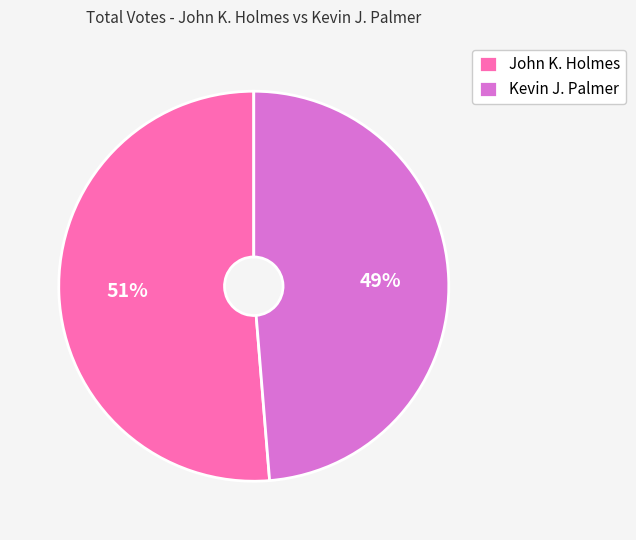

What is the smallest slice in the pie chart?

Kevin J. Palmer